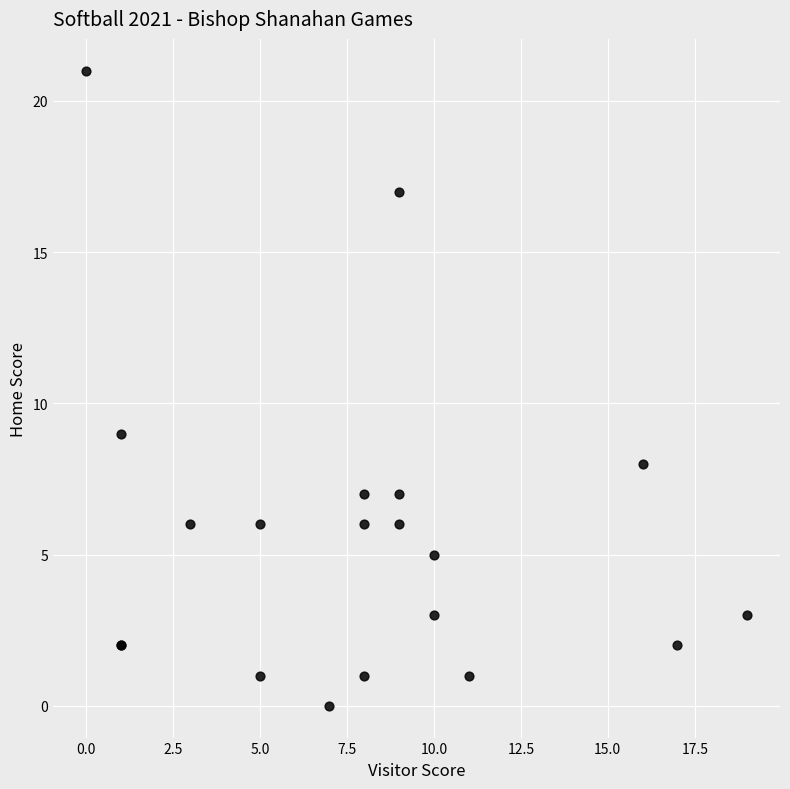

What Y value in the scatter plot is closest to 10?

9